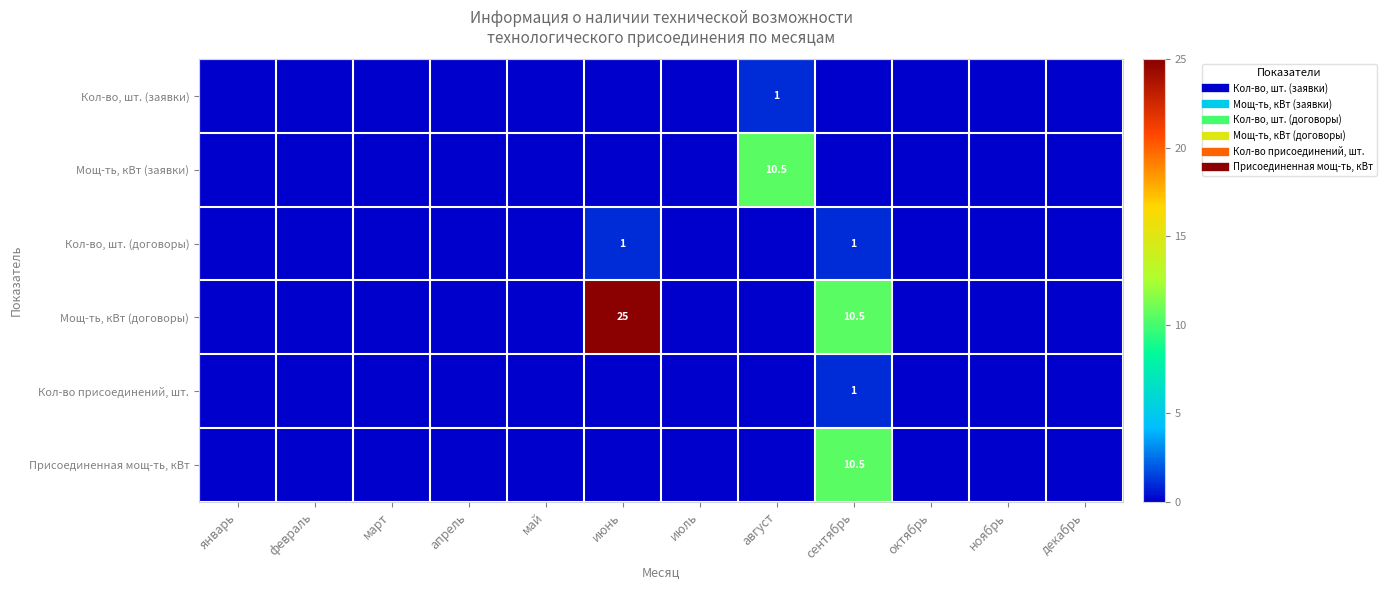

Which has a higher value, ноябрь or апрель?

ноябрь